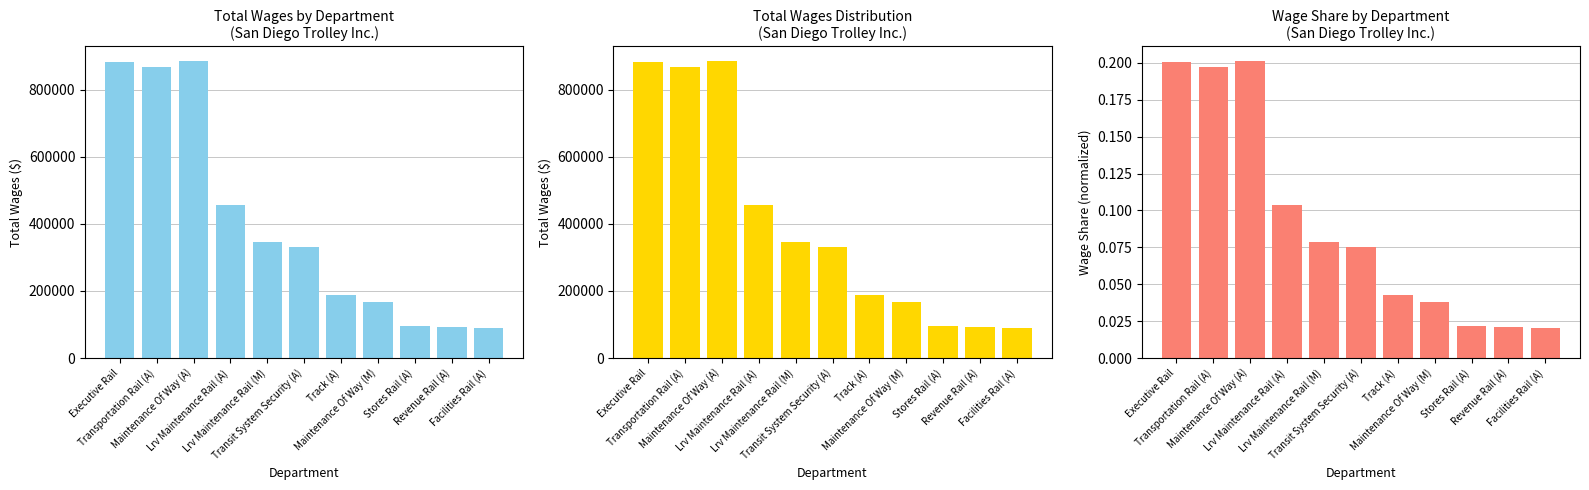

Where does the Total Wages series first go above 331703?

Executive Rail